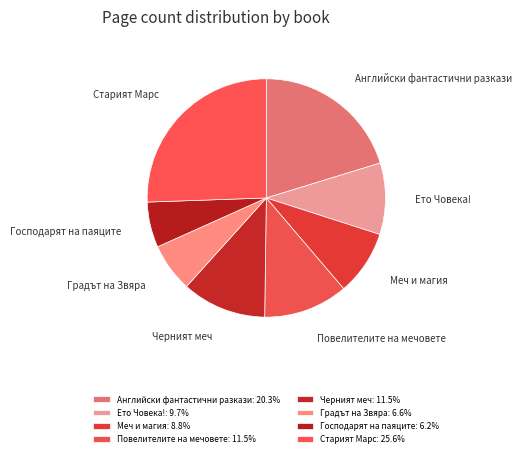

Approximately how many times larger is the value at Господарят на паяците compared to Меч и магия?

0.7